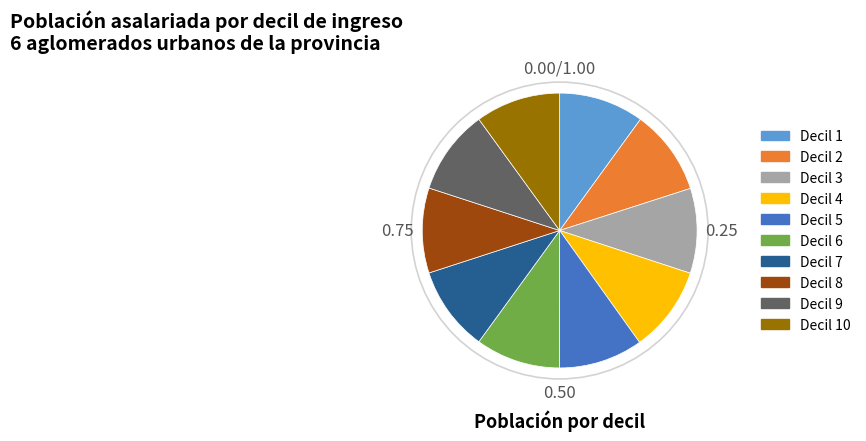

Does Decil 4 represent more than half of the total?

No